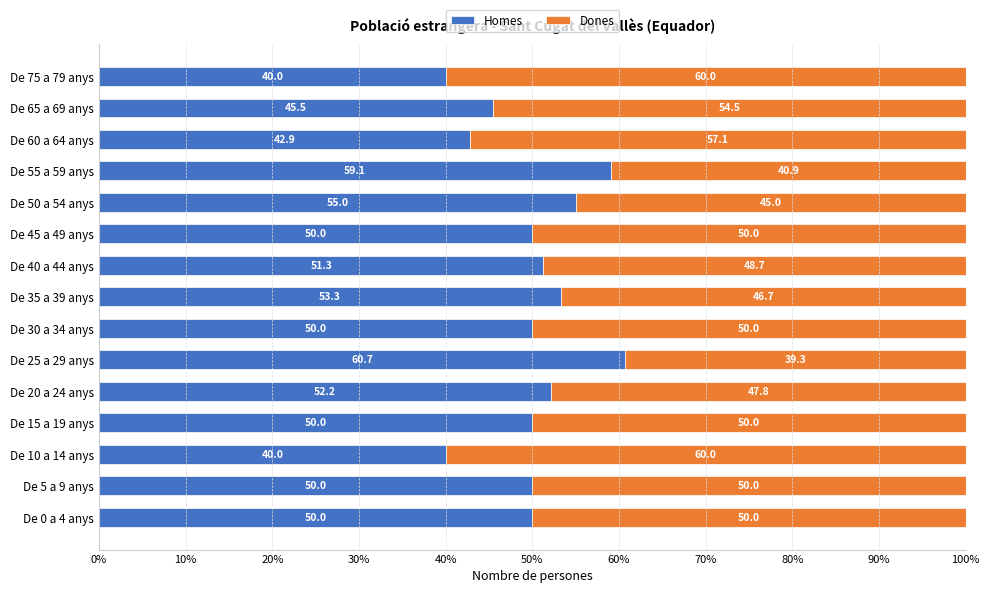

What is the sum of the Homes values at De 0 a 4 anys and De 20 a 24 anys?

102.2